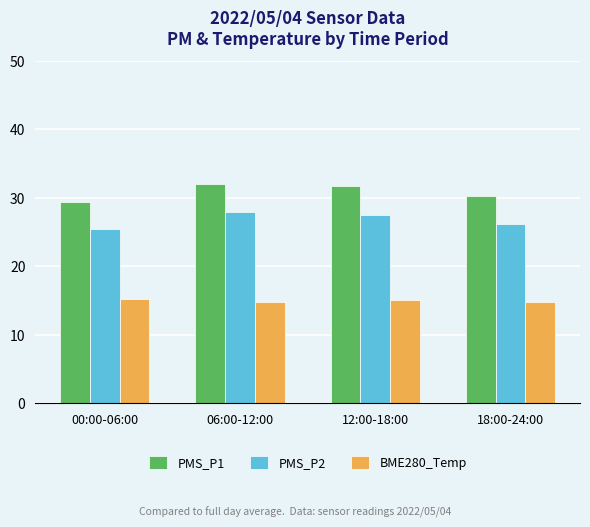

What is the difference between the highest and lowest values at 12:00-18:00?

16.7